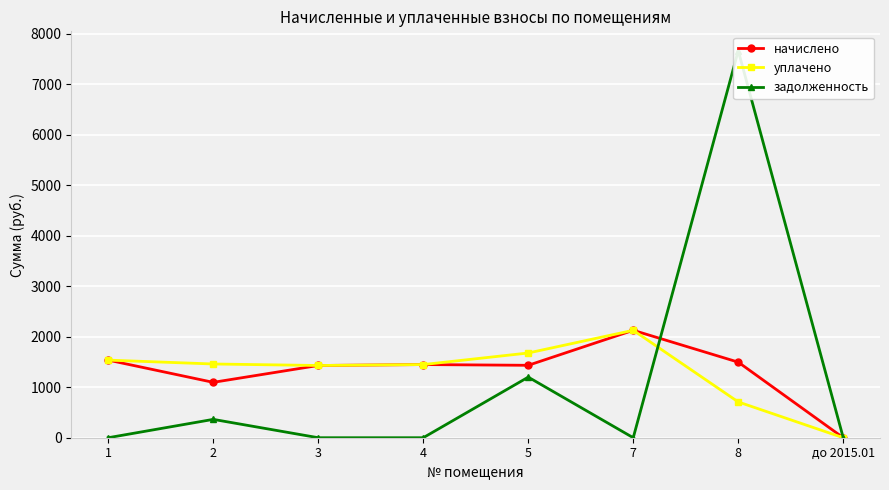

Is it true that уплачено equals 1429.7 at 3?

True